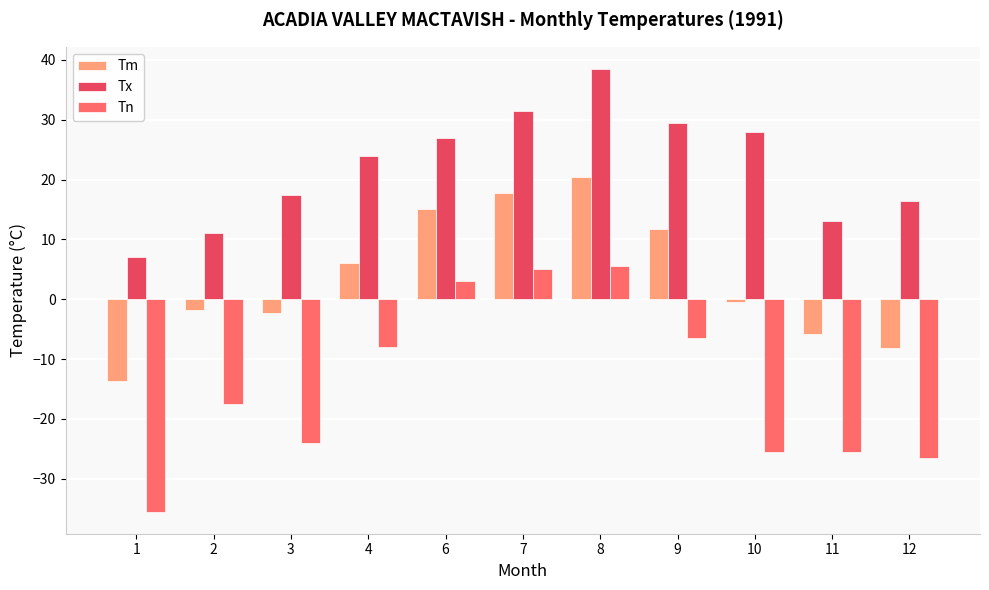

At which category is the sum across all series the highest?

8